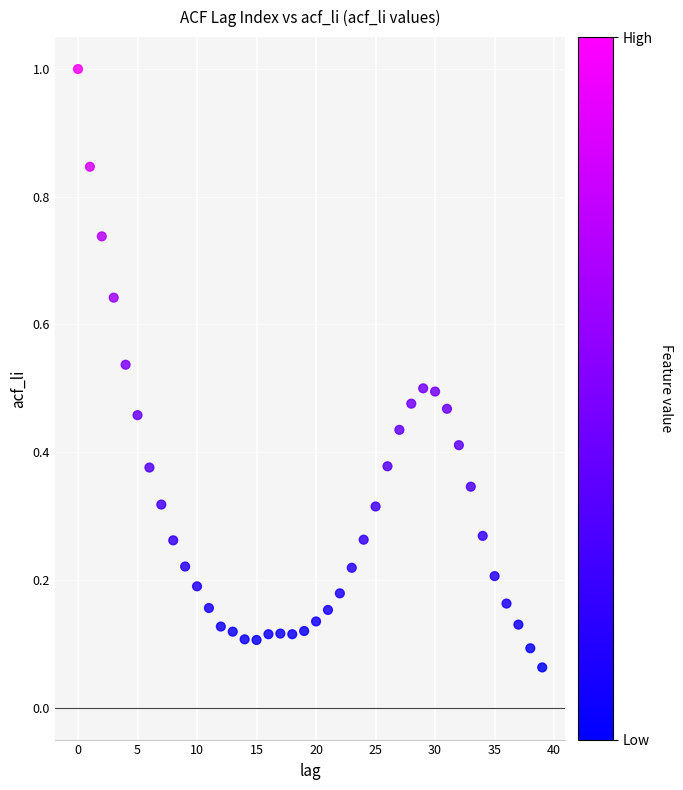

What is the range of Y values (max minus min)?

0.9